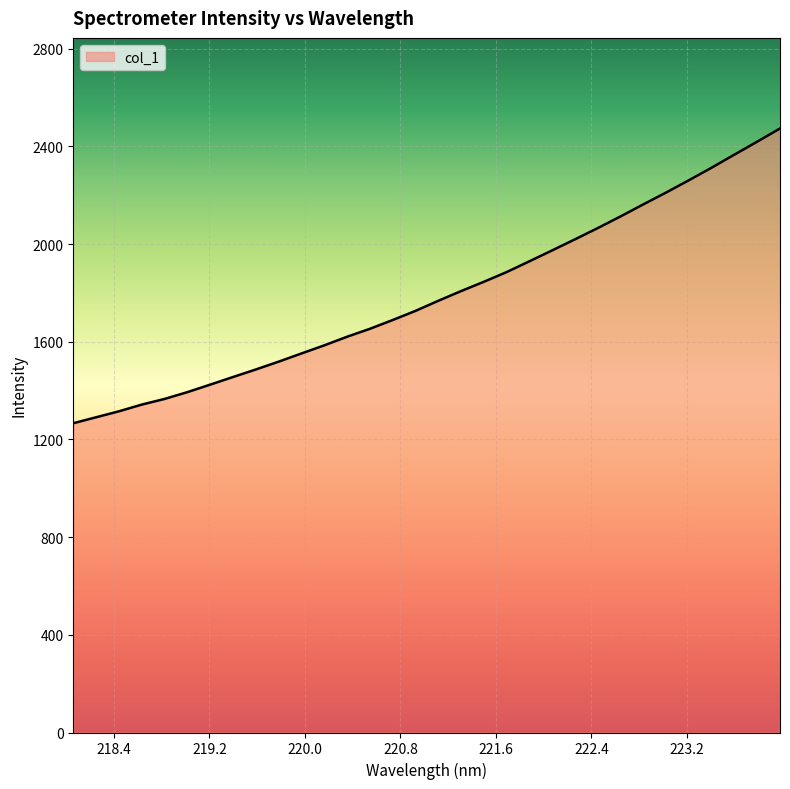

What is the smallest value displayed?

1266.4